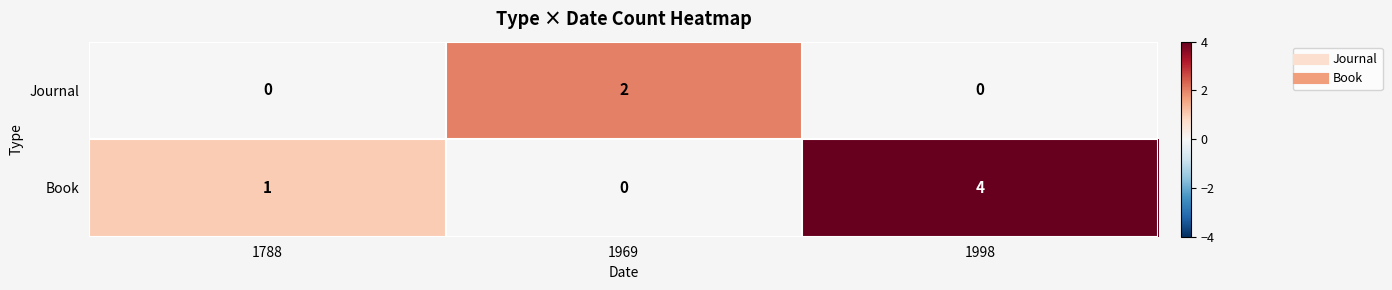

At 1969, list the series in order from smallest to largest.

Book, Journal